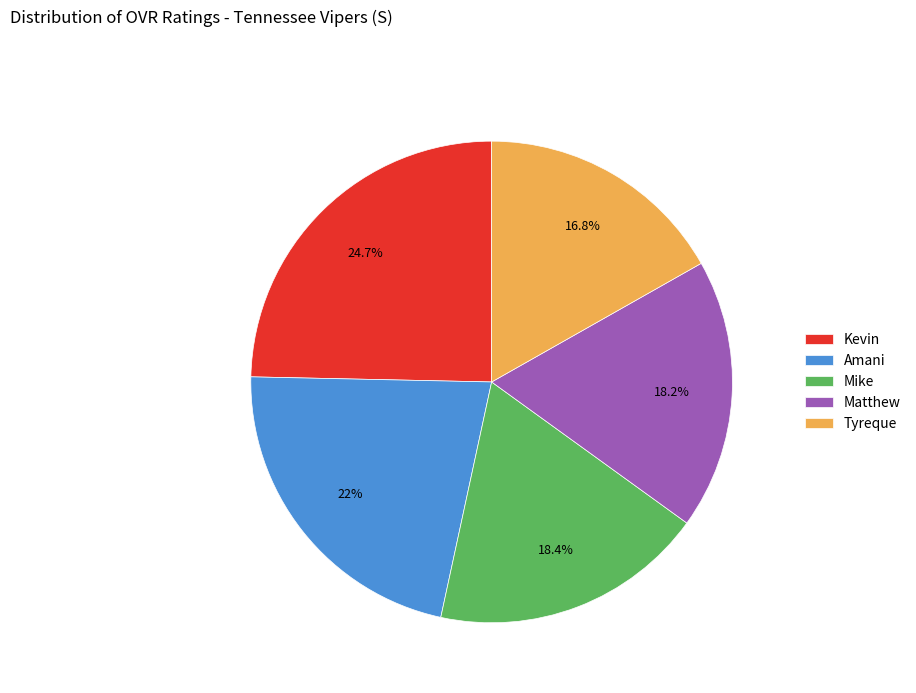

Is there any slice that represents more than half of the pie?

No